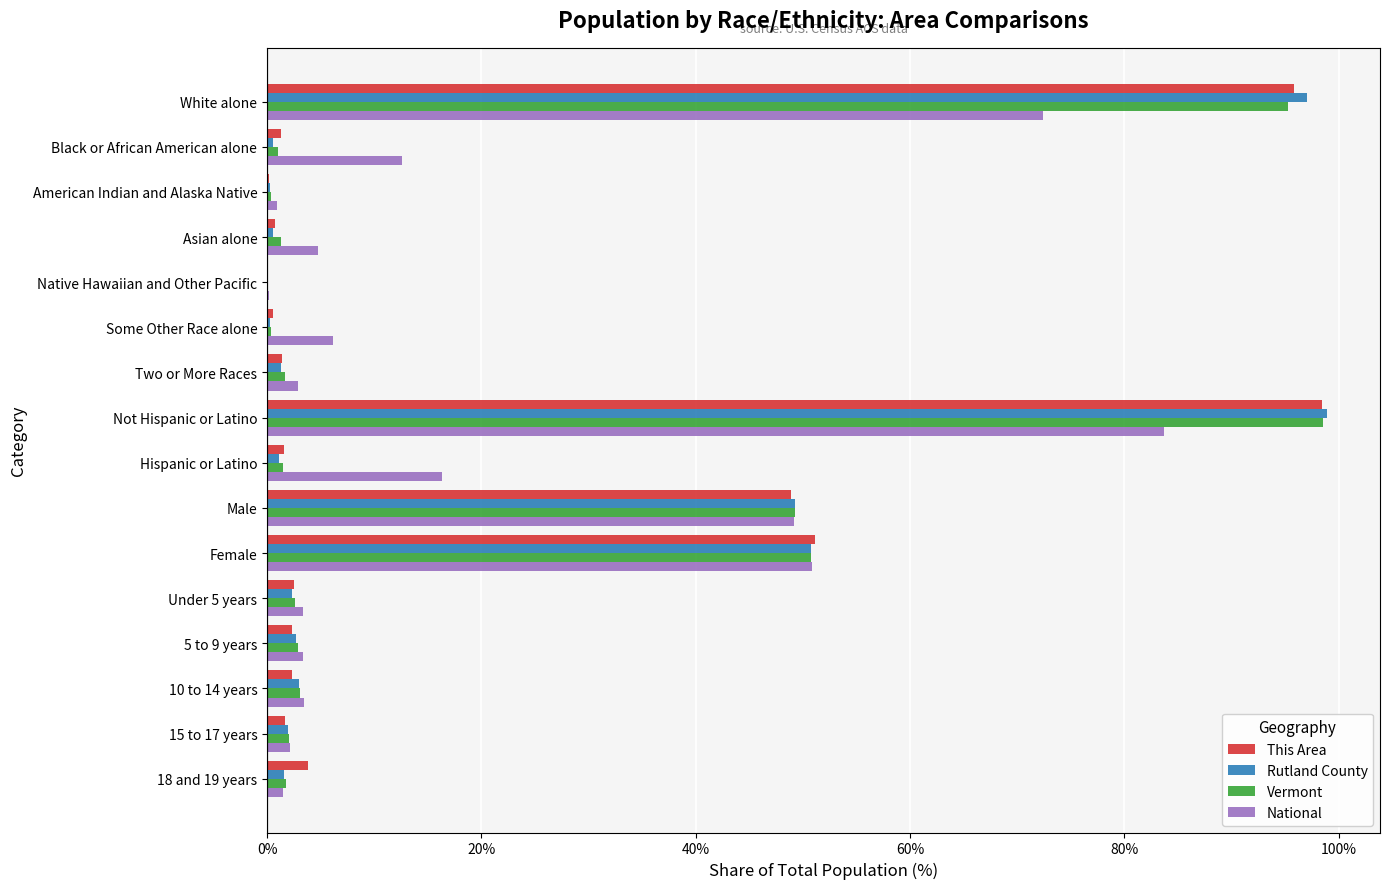

At which category is the sum across all series the highest?

Not Hispanic or Latino